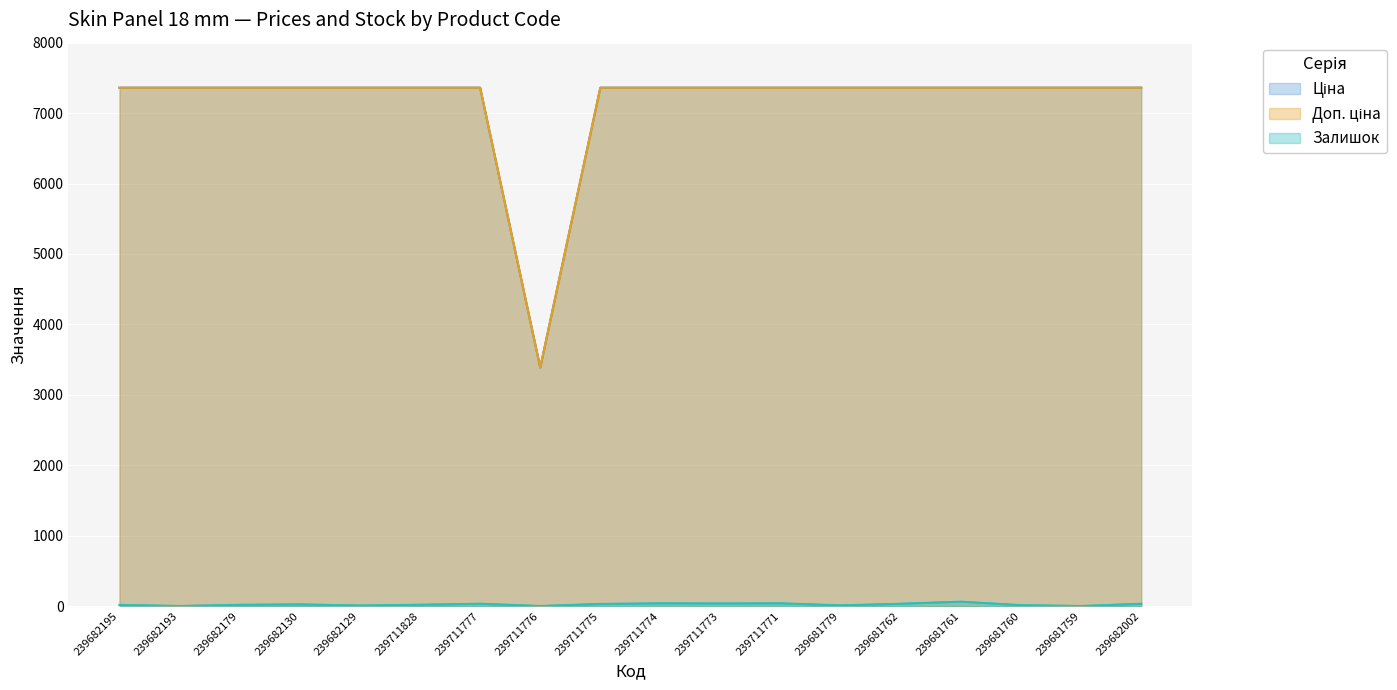

True or false: Залишок and Доп. ціна cross at least once.

False